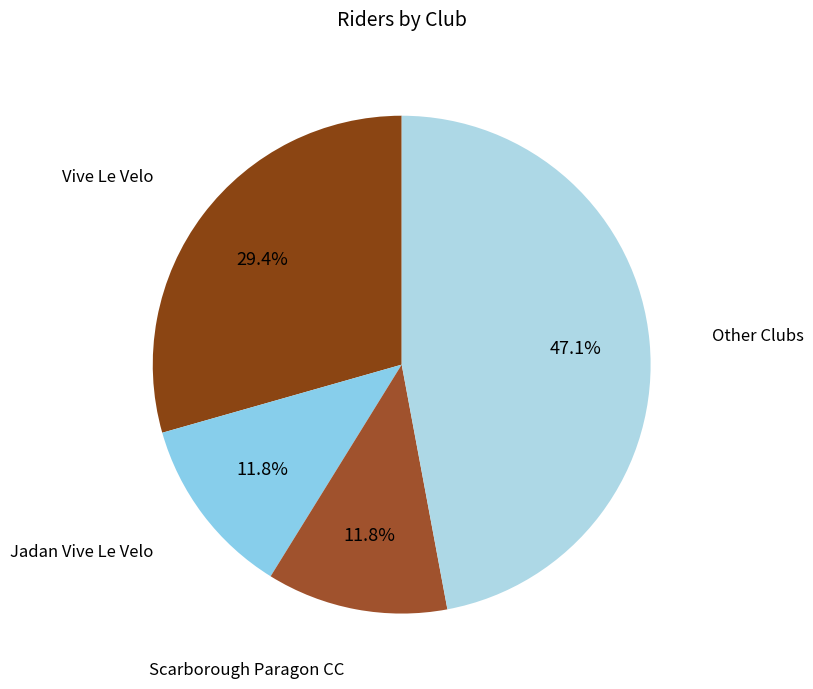

How much of the chart is everything except Vive Le Velo?

70.6%